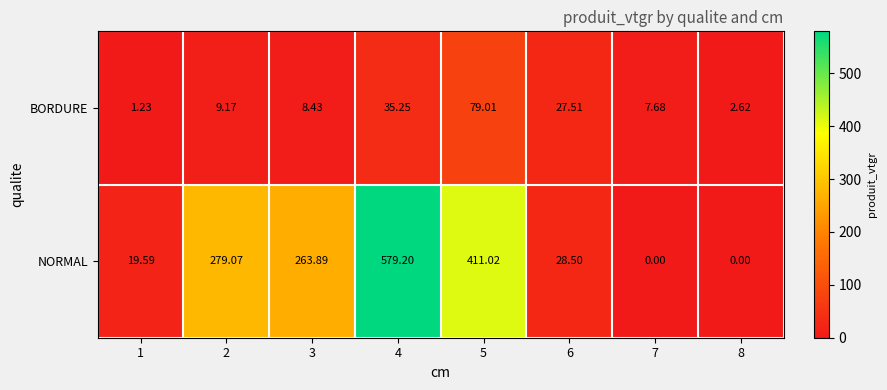

Which series has the widest spread of values?

NORMAL